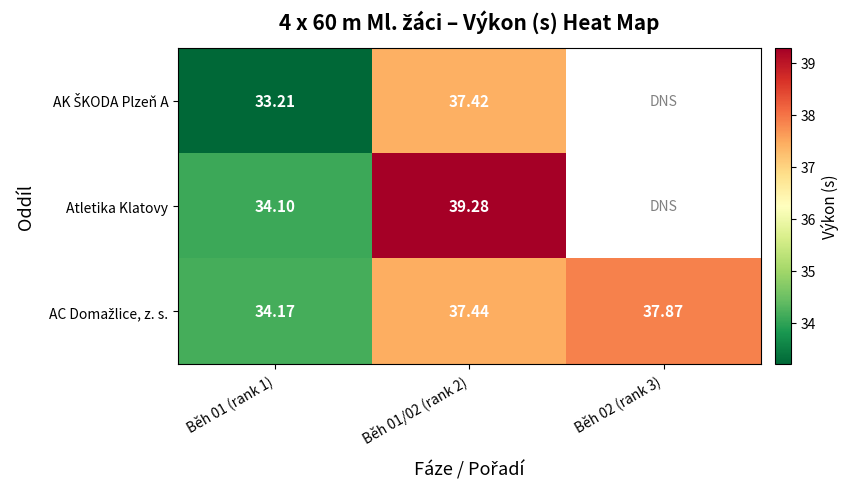

What is the average value of the AC Domažlice, z. s. series?

36.5